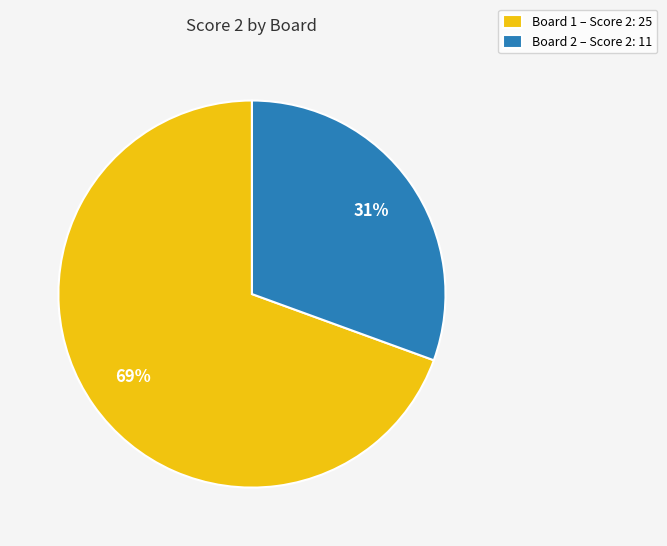

What is the largest slice in the pie chart?

Board 1 – Score 2: 25